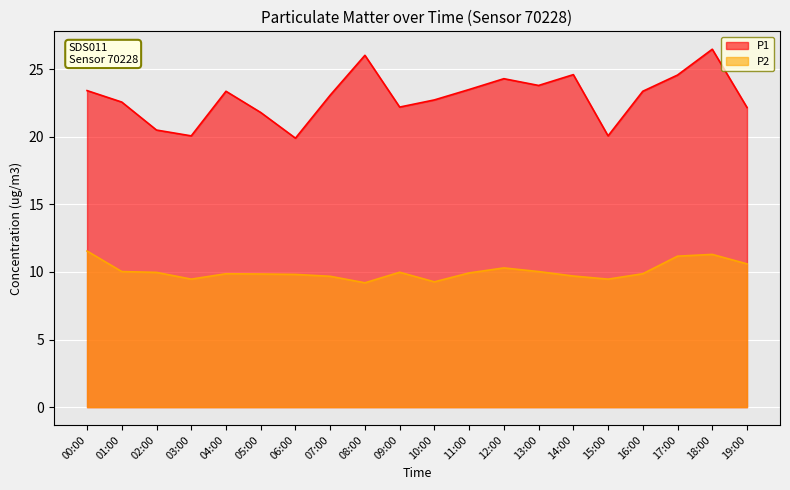

How many data points in P1 are less than 23?

9